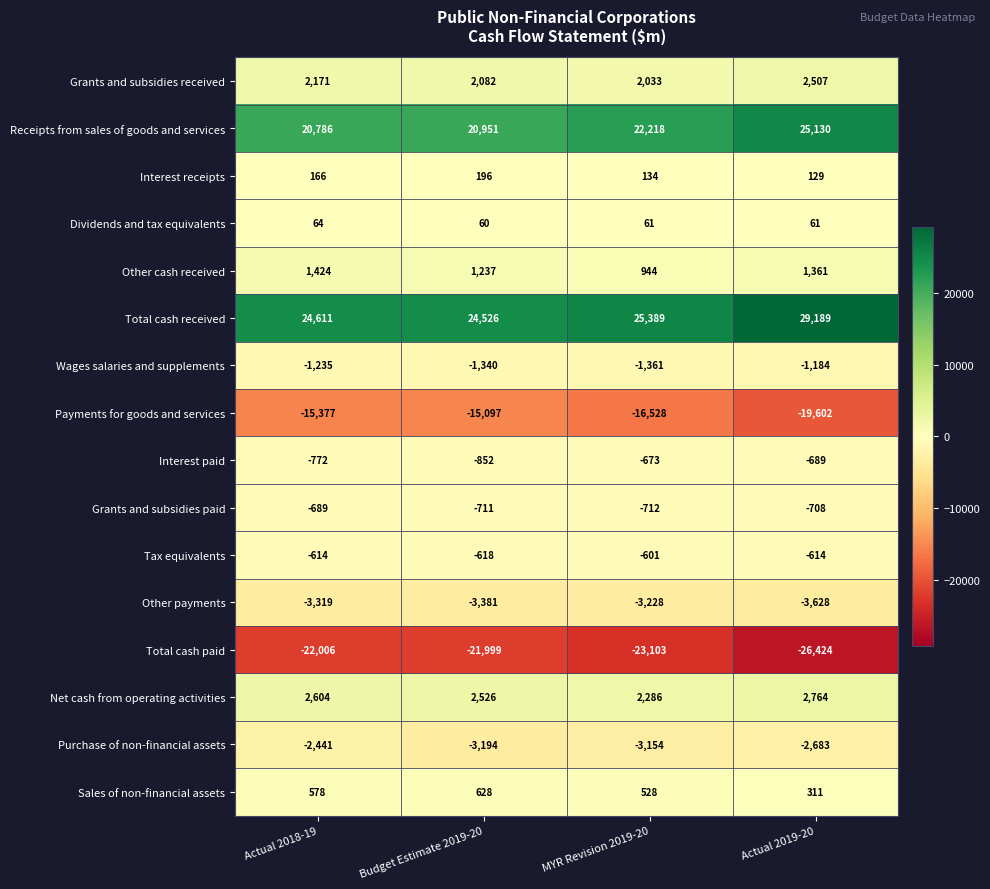

Is it true that Other cash received equals 1473 at MYR Revision 2019-20?

False